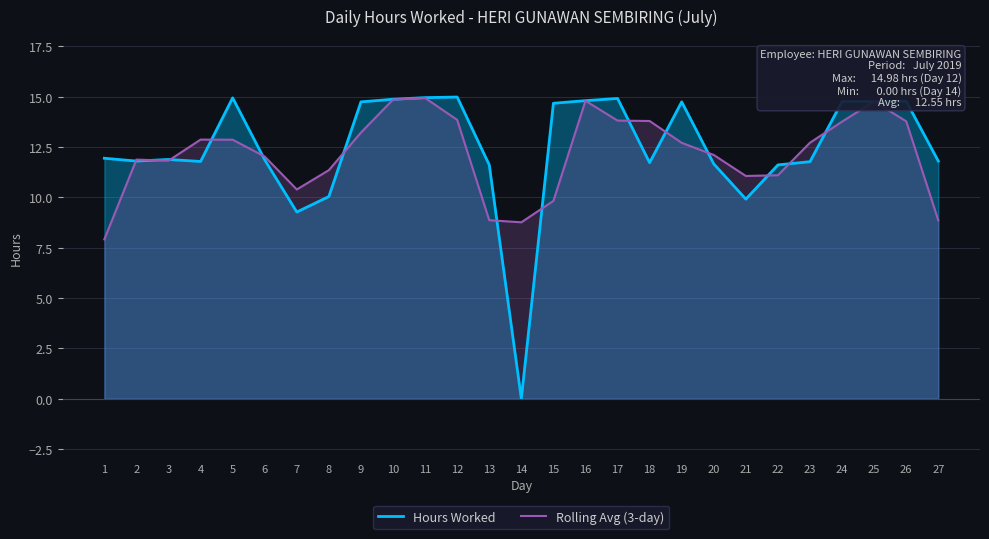

What is the value of the Hours Worked point at the 2nd from the left?

11.8